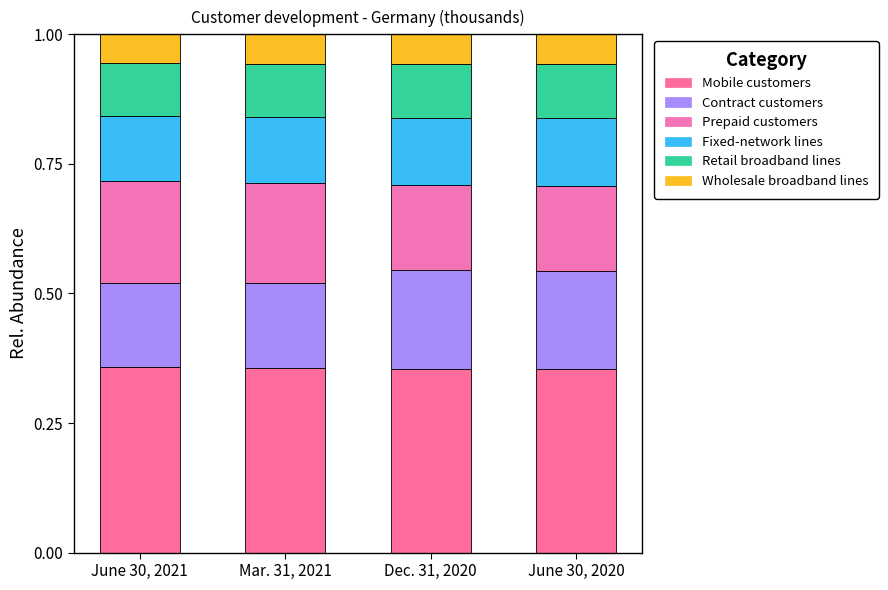

How many bars are there in total?

4